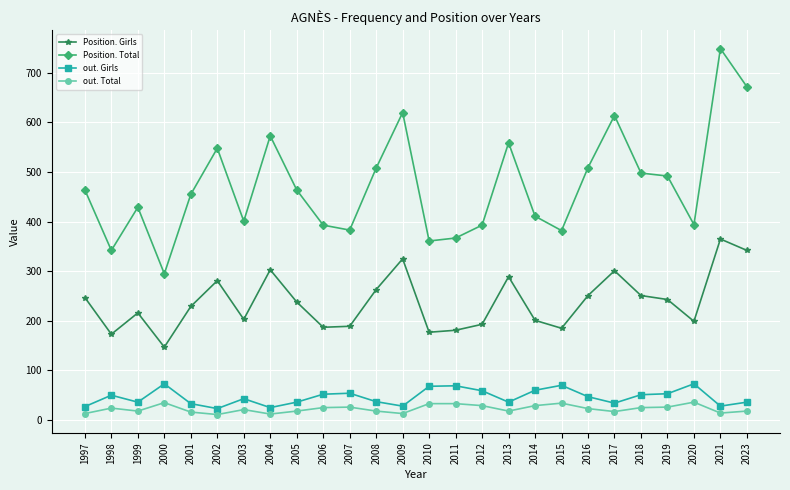

True or false: out. Girls and Position. Girls intersect in this chart.

False